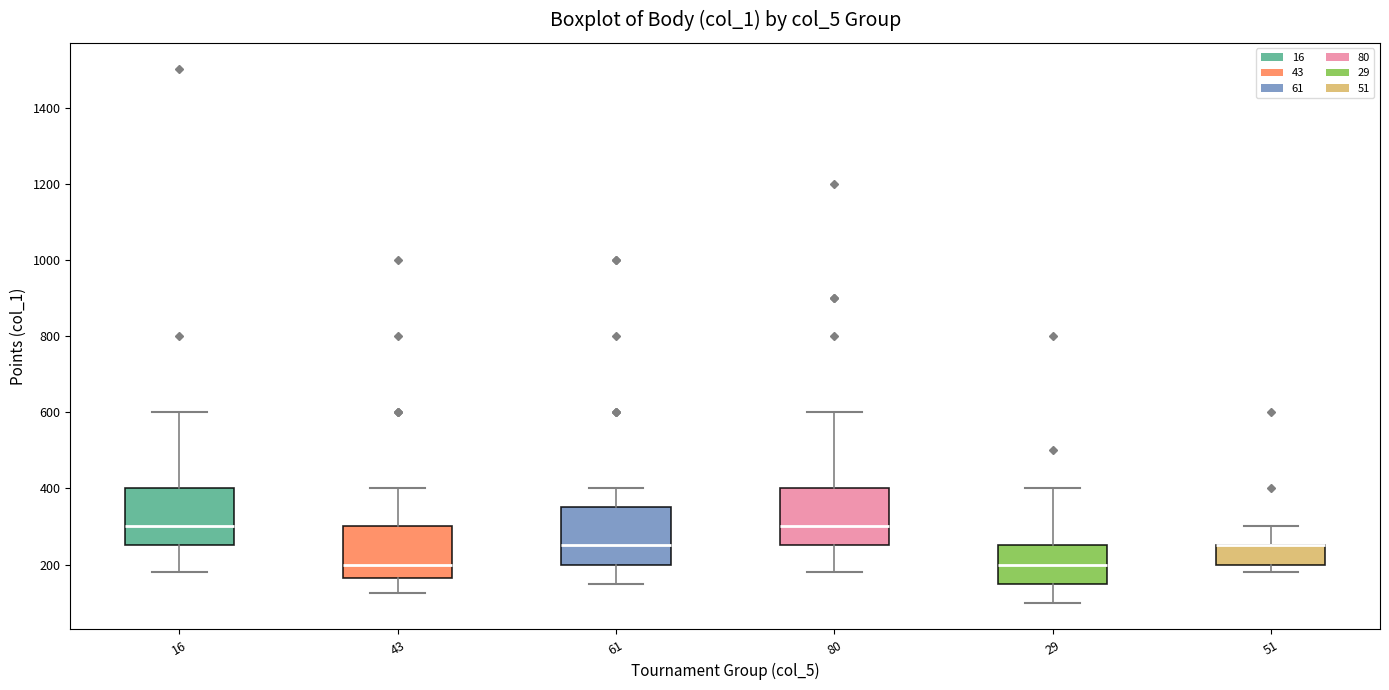

Reading left to right, transcribe this box plot: for each box, give where its median line is, the range the box spans, and where its two whiskers end, as read against the y-axis. The values are not printed on the chart, so give them approximately, as read against the axis.

16: median 300, box 260 to 400, whiskers 180 to 600
43: median 200, box 160 to 300, whiskers 120 to 400
61: median 260, box 200 to 360, whiskers 160 to 400
80: median 300, box 260 to 400, whiskers 180 to 600
29: median 200, box 160 to 260, whiskers 100 to 400
51: median 260 (drawn on the box's upper edge), box 200 to 260, whiskers 180 to 300